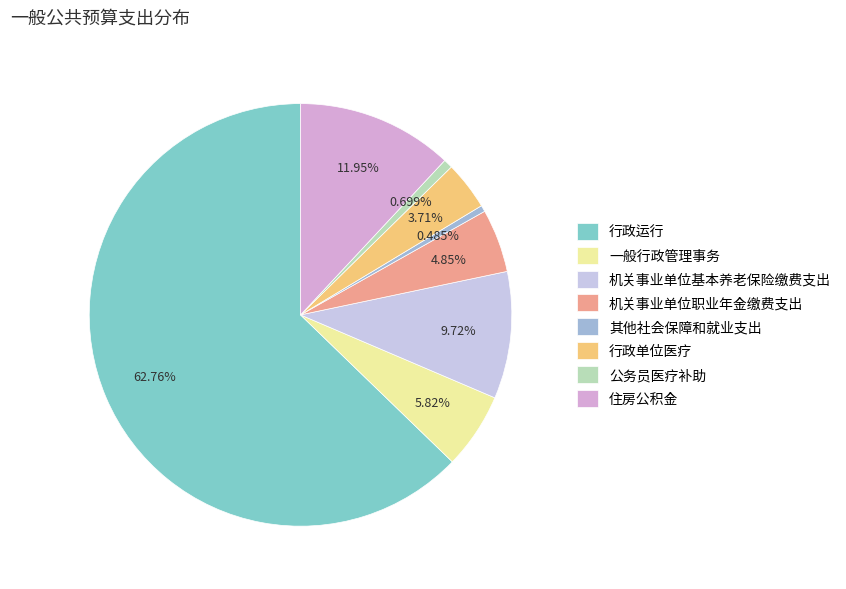

Count the number of slices in the pie.

8